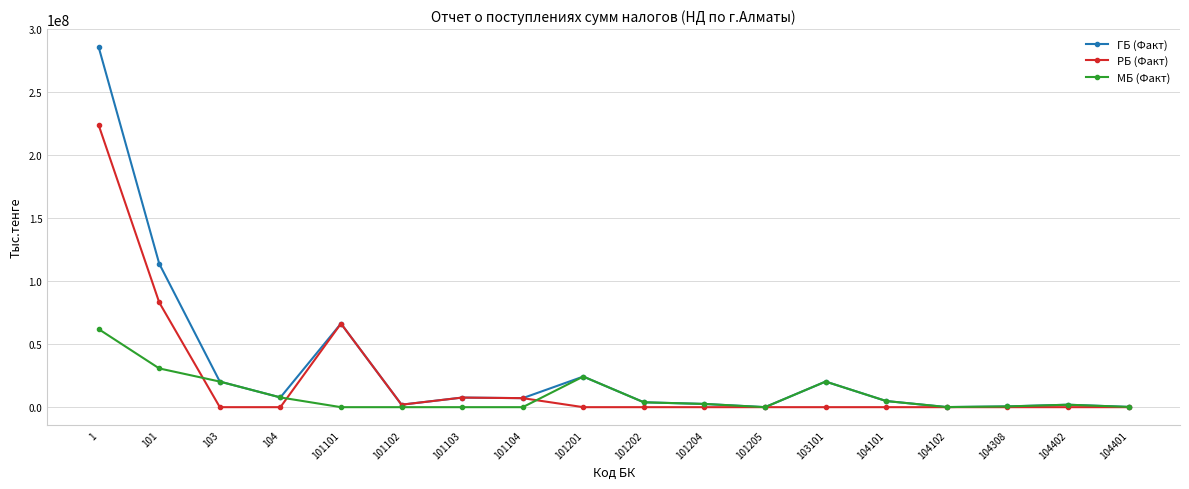

What is the difference between the maximum and minimum values in the ГБ (Факт) series?

285874887